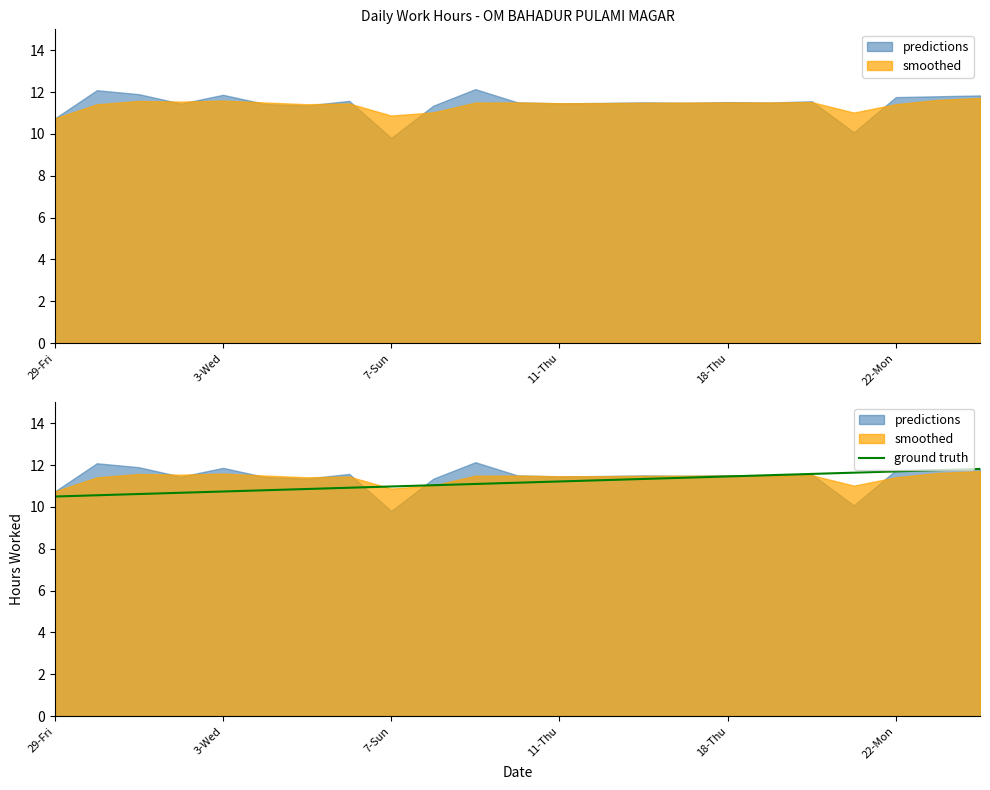

What is the minimum value for ground truth?

10.5